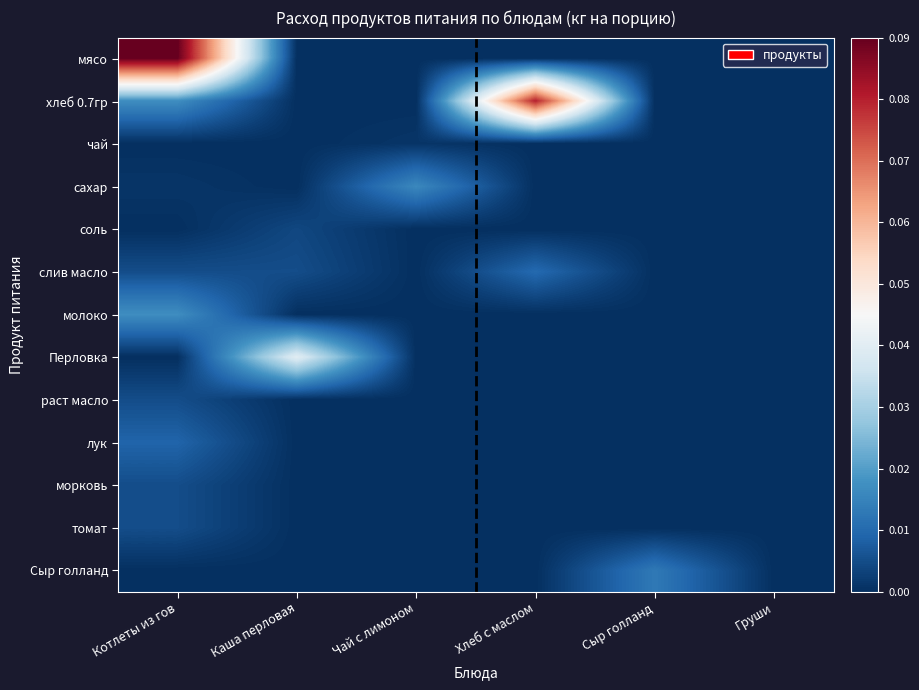

Which label corresponds to the smallest value in the chart?

Каша перловая